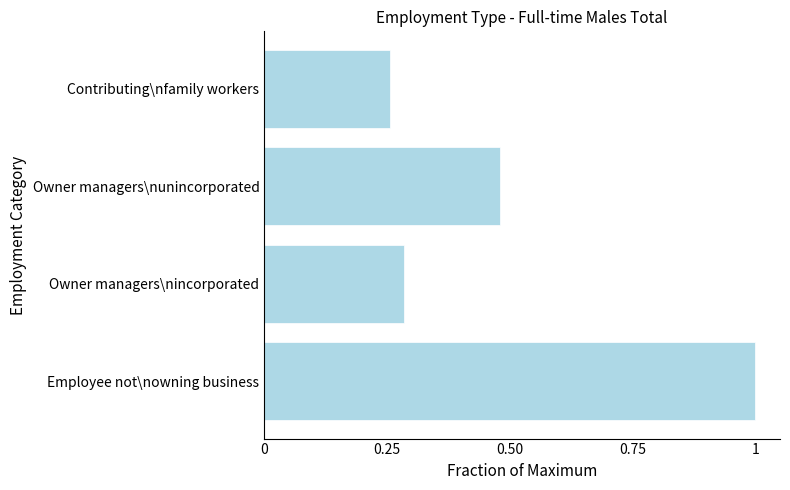

Count the values in the range 0 to 1.

4